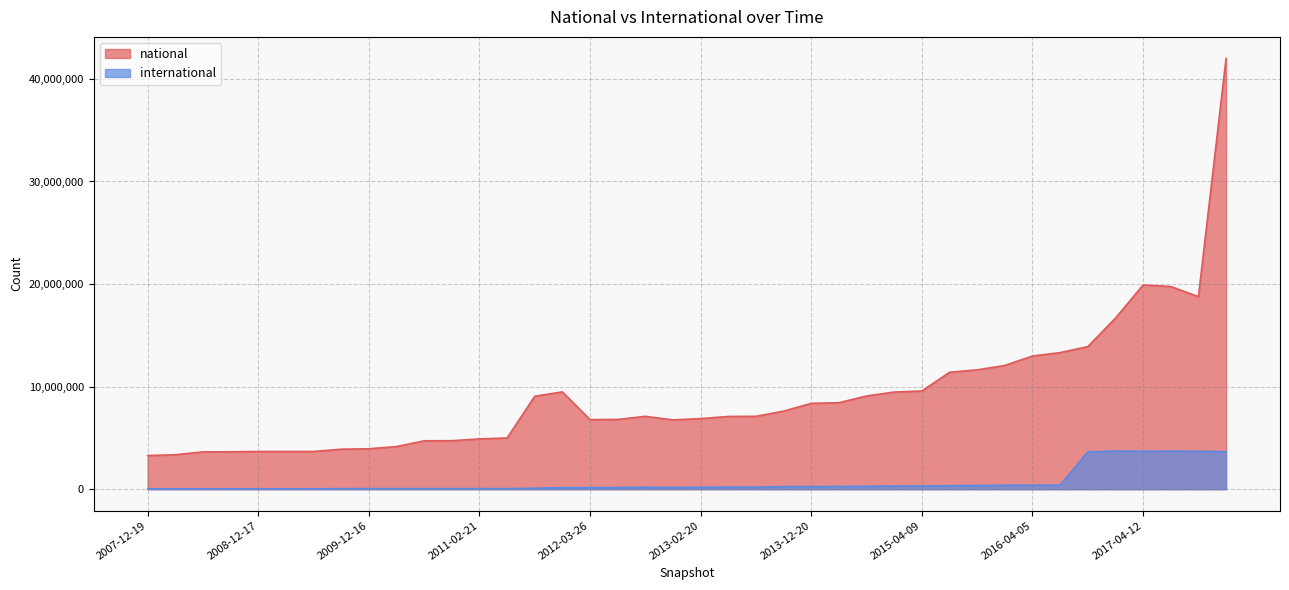

The international series shows 300080 at 2013-02-20. True or false?

False